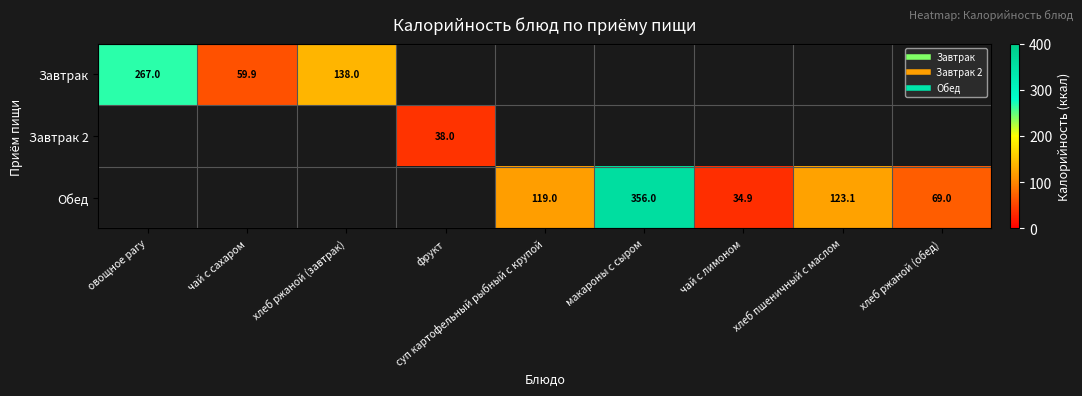

The Завтрак series shows 267.0 at овощное рагу. True or false?

True